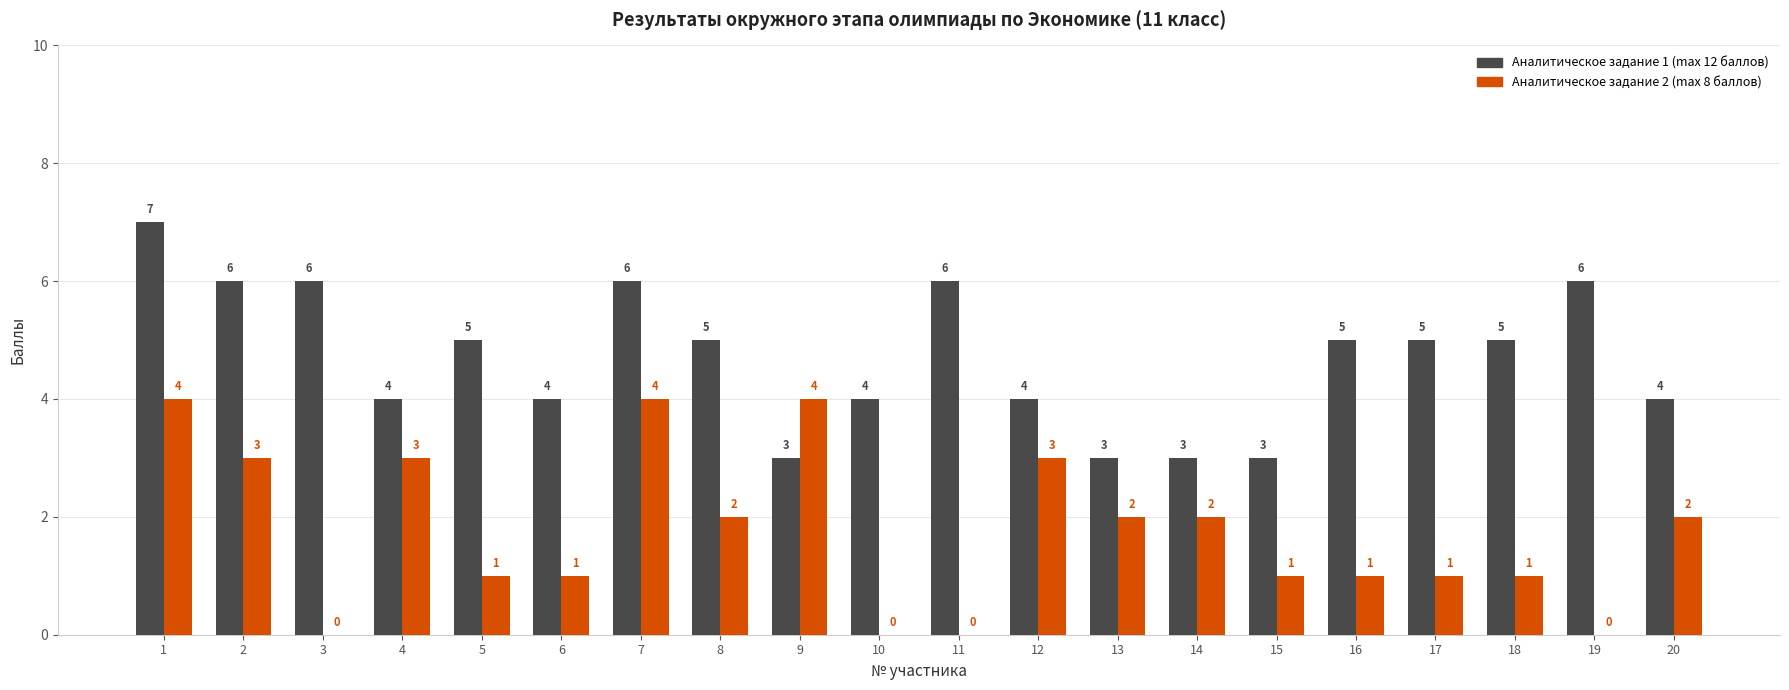

Are the bars horizontal?

No